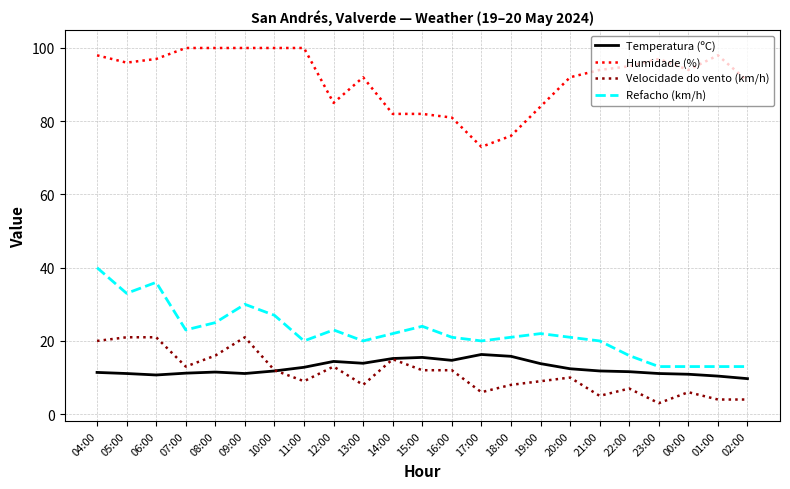

Rank the series by their maximum value, from lowest to highest.

Temperatura (ºC), Velocidade do vento (km/h), Refacho (km/h), Humidade (%)